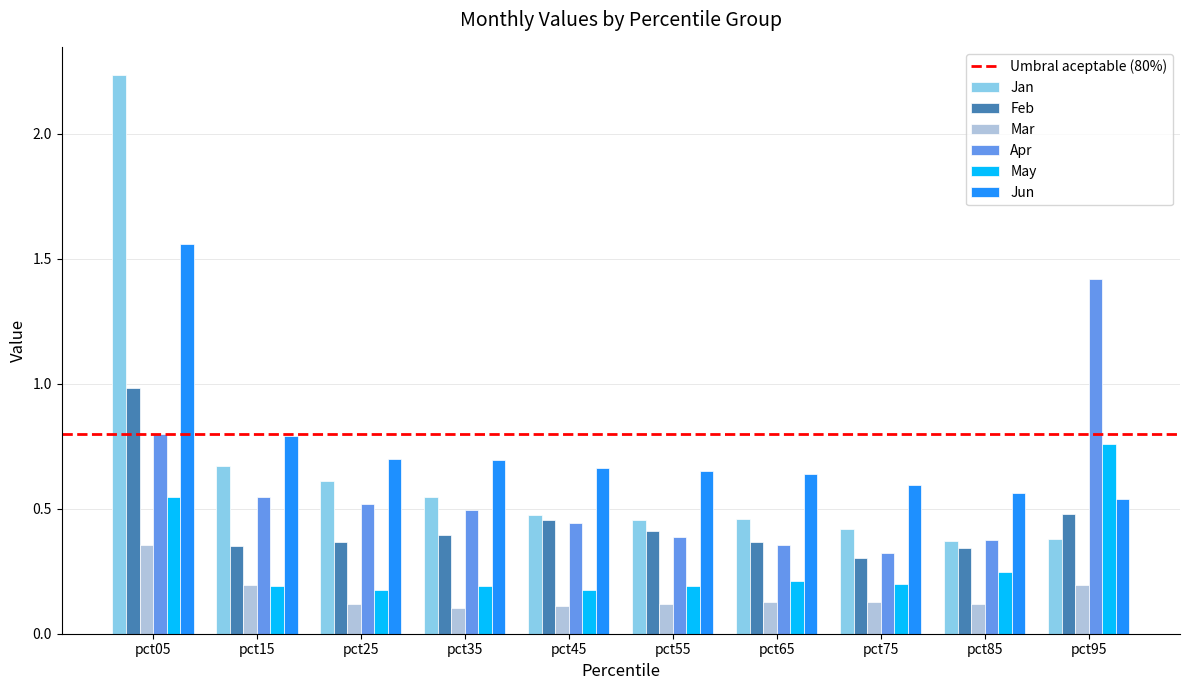

At which category is the sum across all series the highest?

pct05